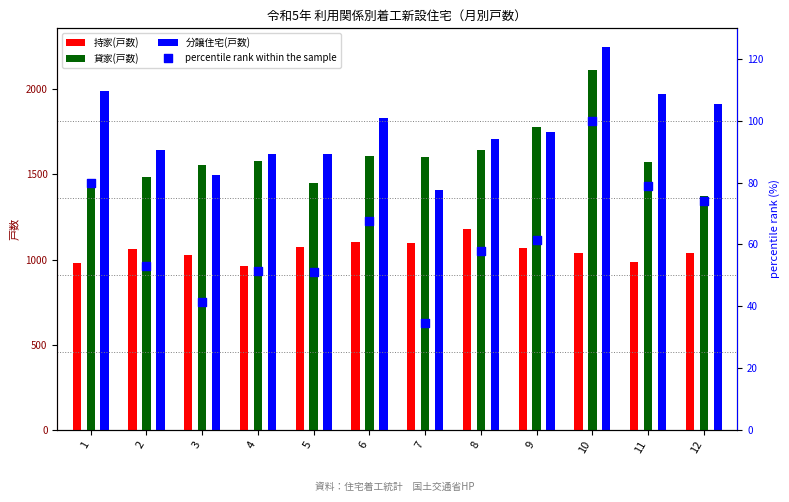

Which series has the largest total across all categories?

分譲住宅(戸数)